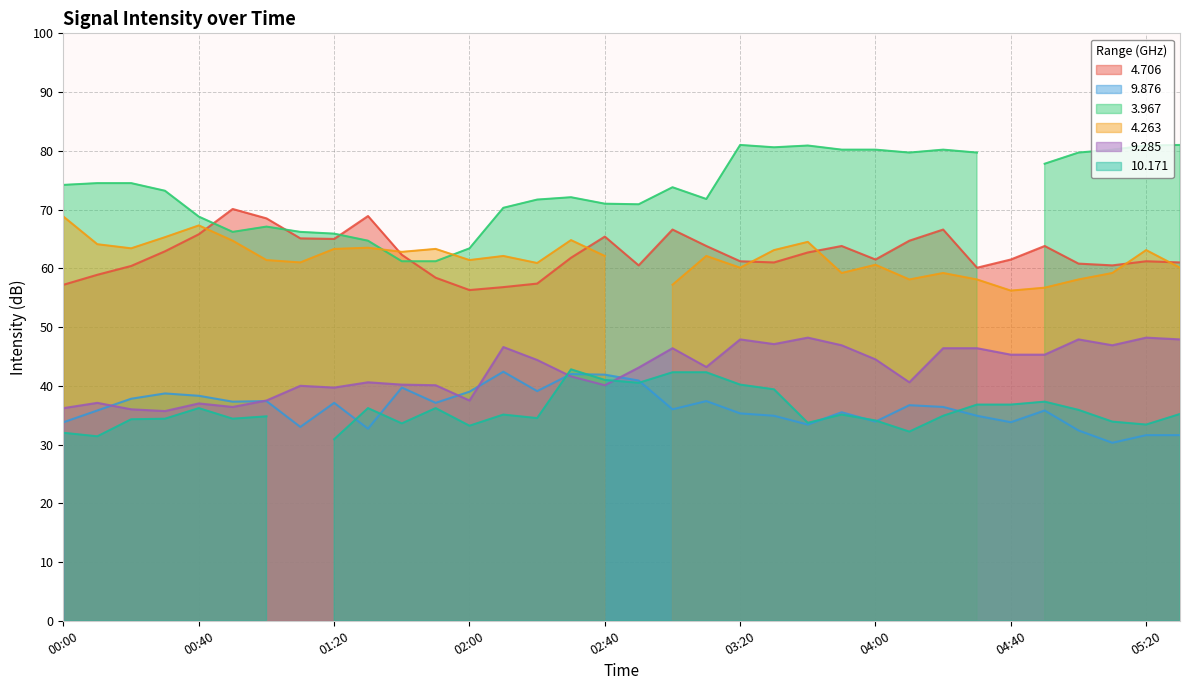

What is the lowest value of the 9.285 series?

35.7